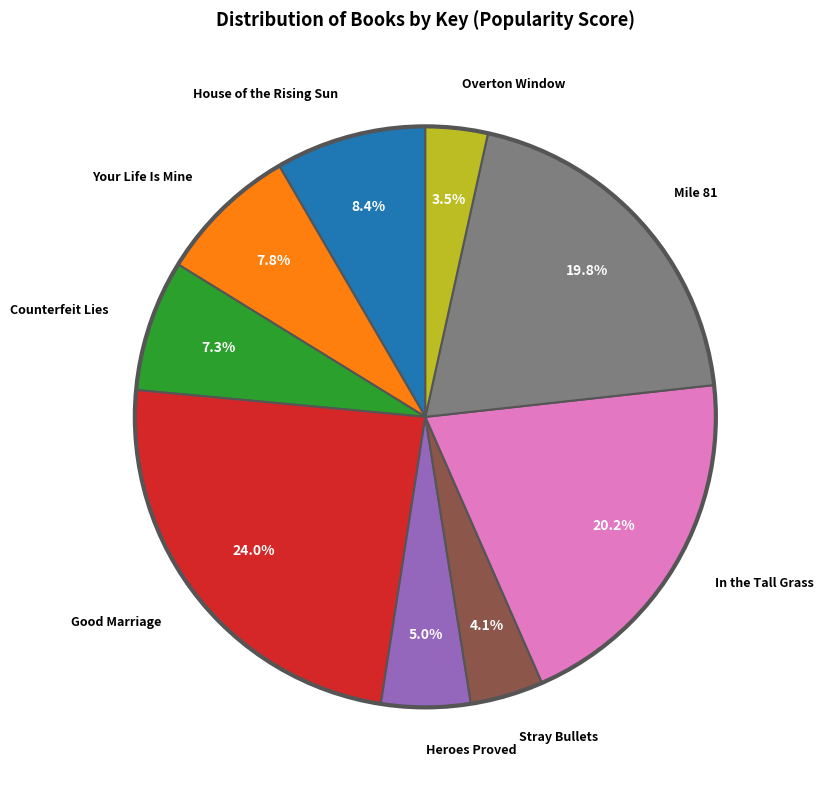

Does any single category account for the majority?

No